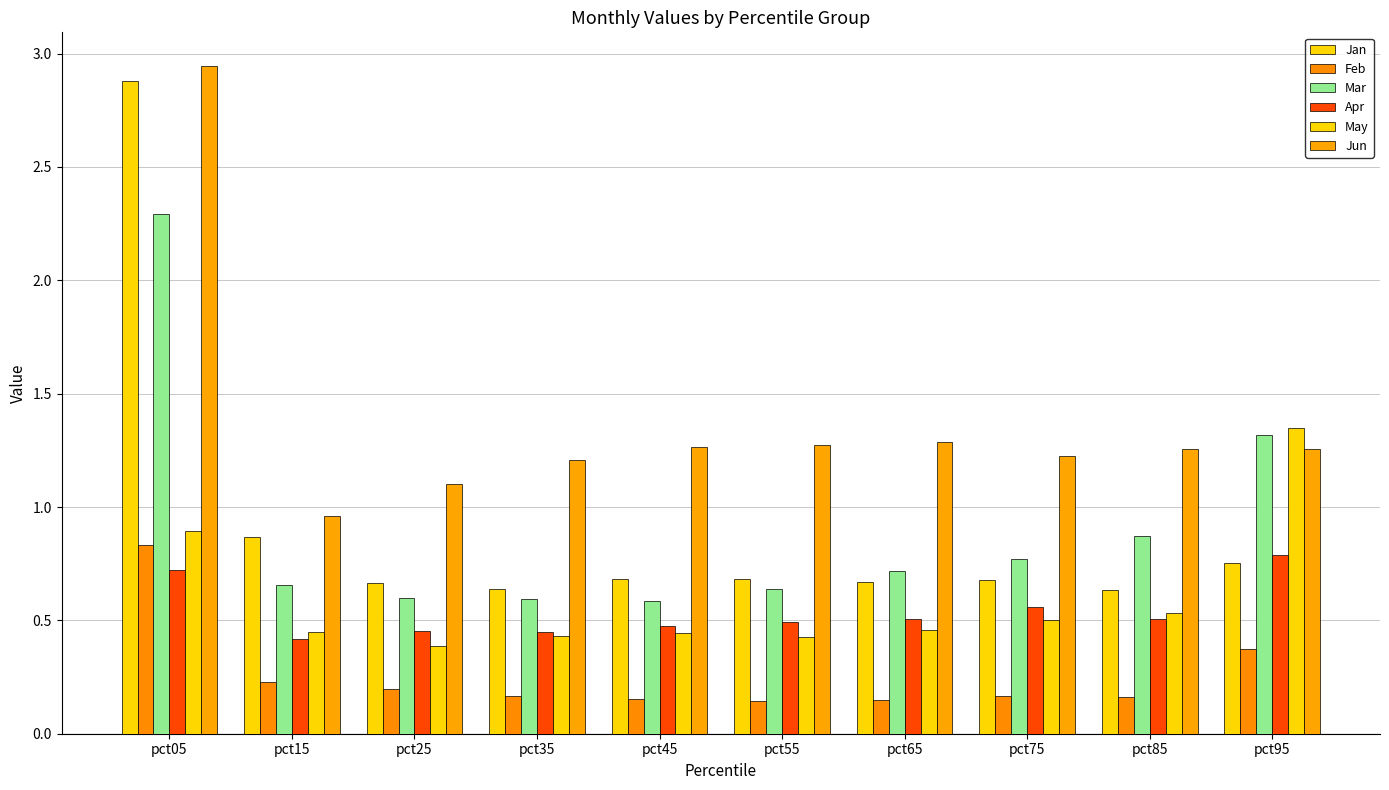

Are the bars grouped side by side (vs. stacked)?

Yes